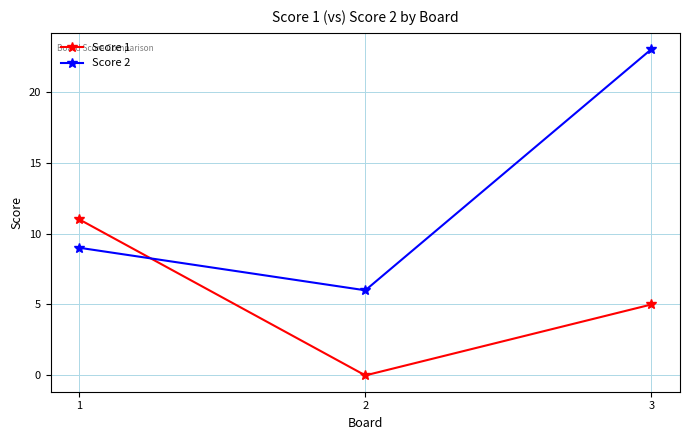

Is it true that Score 1 equals 0 at 2?

True